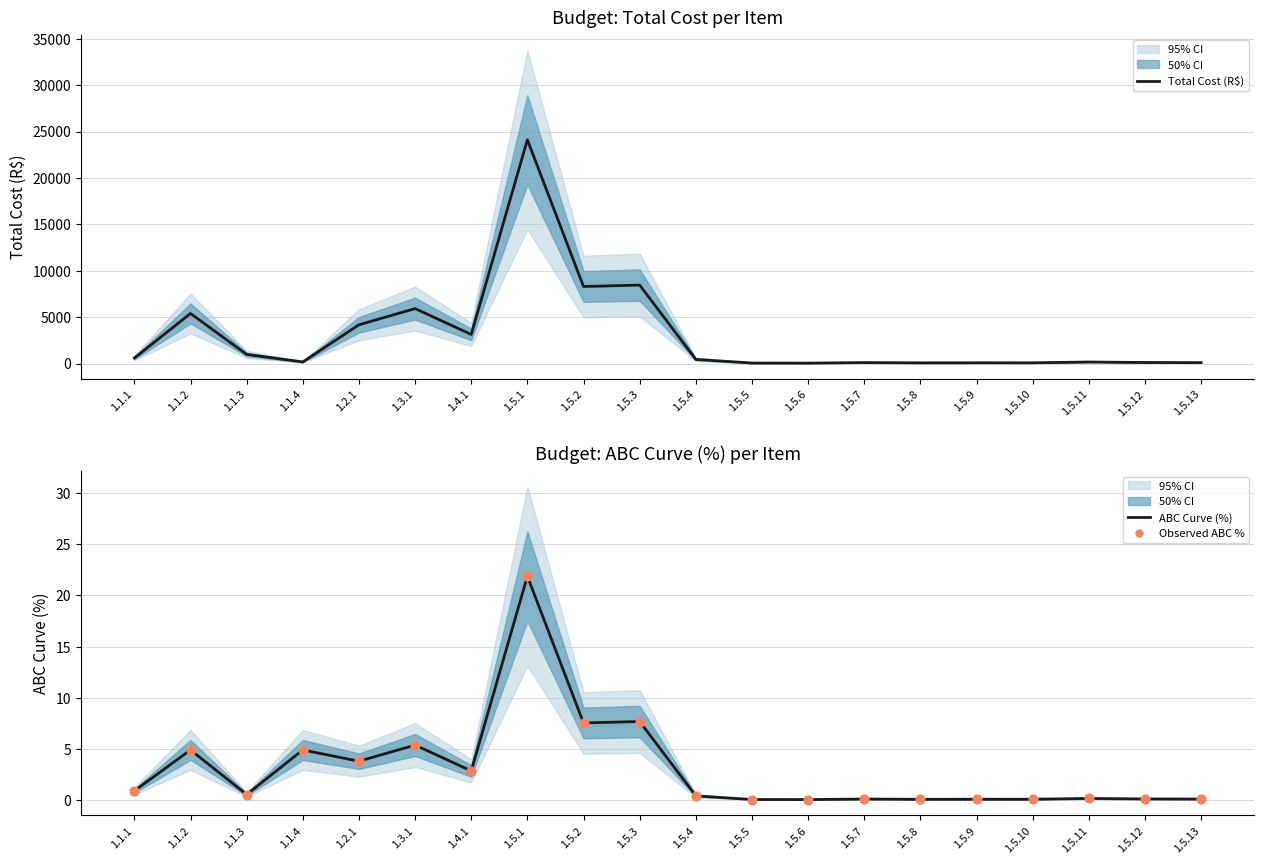

What are all the series names shown in the legend?

Total Cost (R$), ABC Curve (%), Observed ABC %